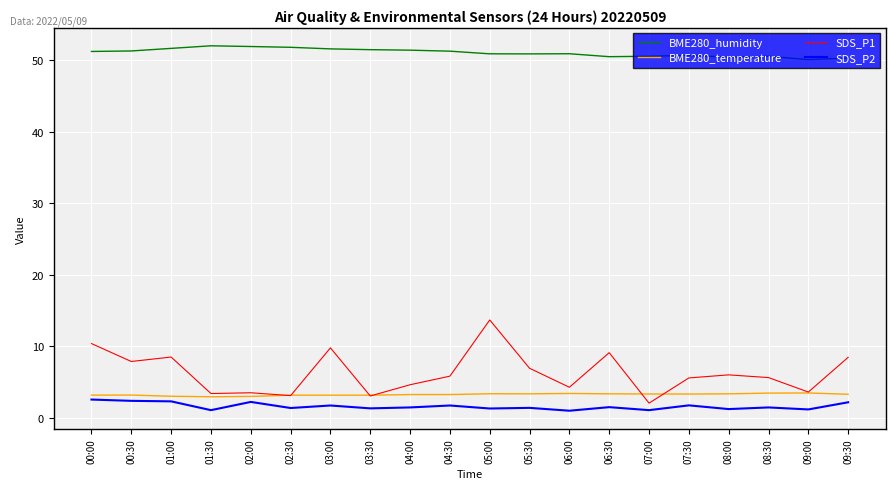

What is the difference between the maximum and second lowest values in the BME280_humidity series?

1.7